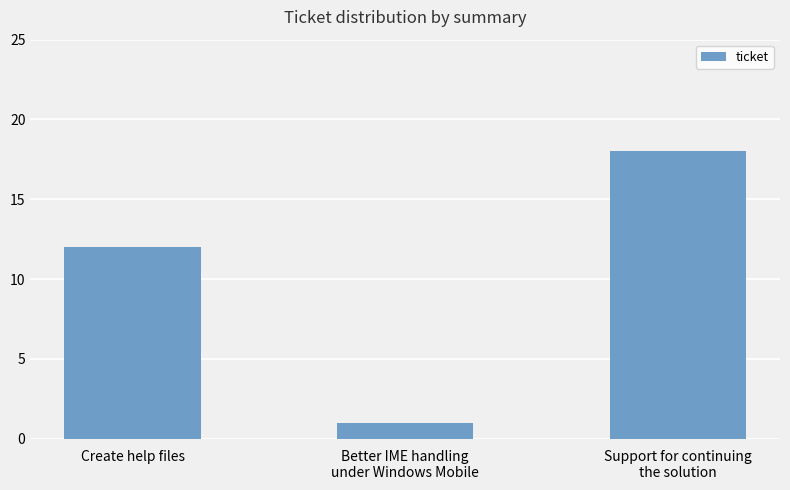

Count the values in the range 1 to 18.

3